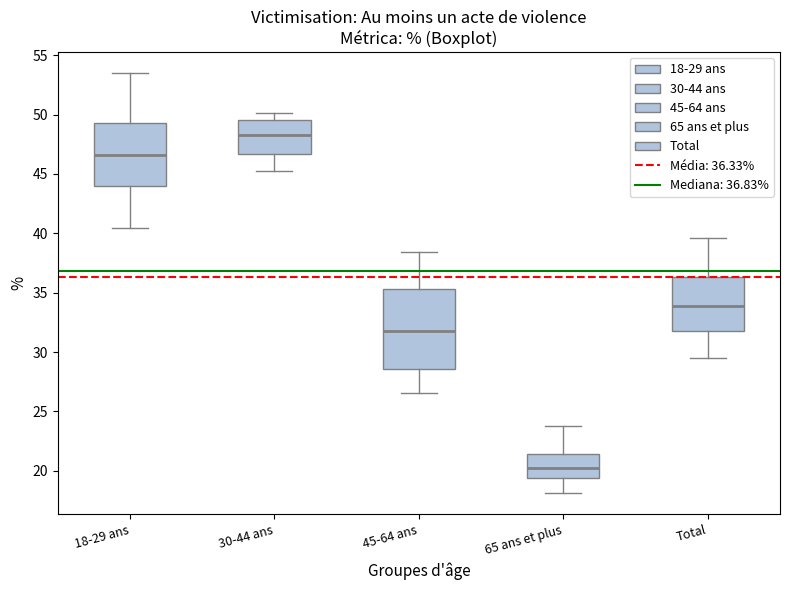

Reading left to right, transcribe this box plot: for each box, give where its median line is, the range the box spans, and where its two whiskers end, as read against the y-axis. The values are not printed on the chart, so give them approximately, as read against the axis.

18-29 ans: median 46.5, box 44.0 to 49.5, whiskers 40.5 to 53.5
30-44 ans: median 48.5, box 46.5 to 49.5, whiskers 45.0 to 50.0
45-64 ans: median 31.5, box 28.5 to 35.5, whiskers 26.5 to 38.5
65 ans et plus: median 20.0, box 19.5 to 21.5, whiskers 18.0 to 24.0
Total: median 34.0, box 31.5 to 36.5, whiskers 29.5 to 39.5